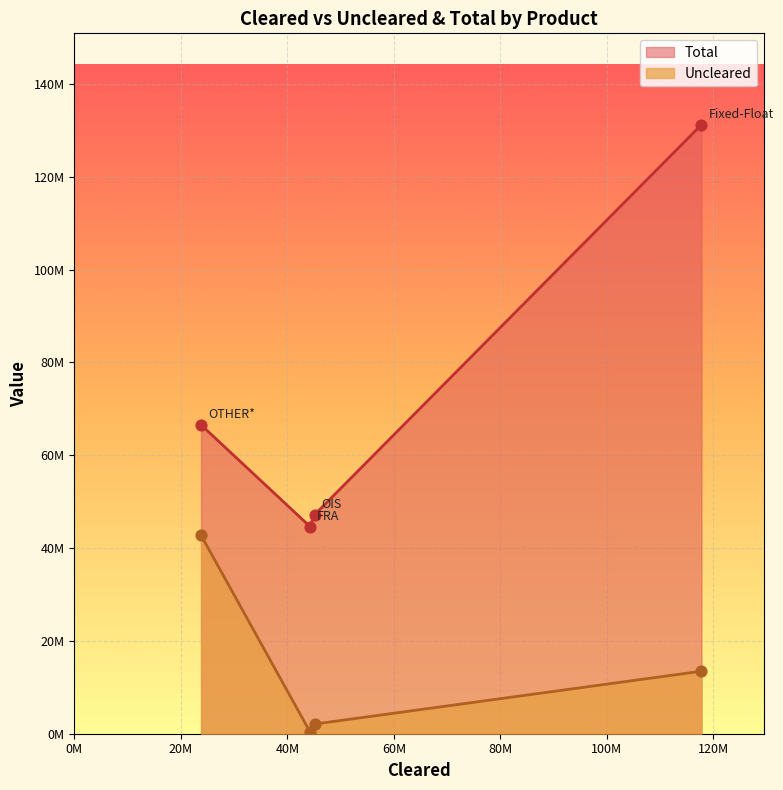

At how many categories does at least one series exceed 77922933?

1